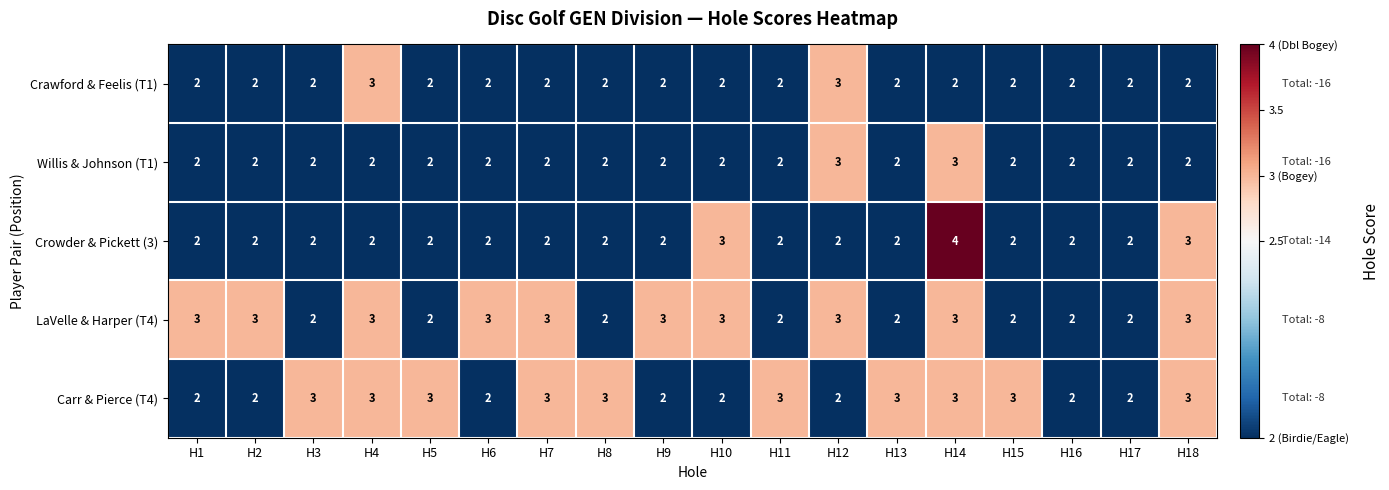

At which category does the chart reach its peak across all series?

H14